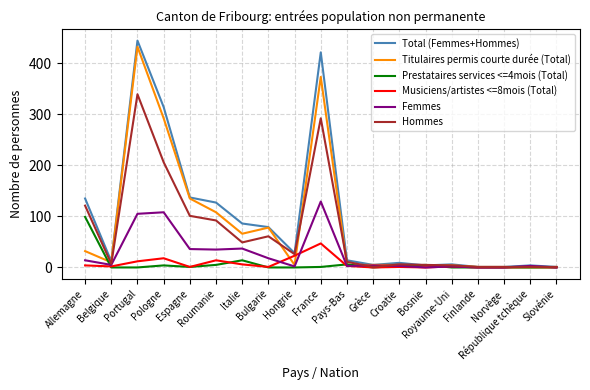

At which label does Hommes first exceed 11?

Allemagne